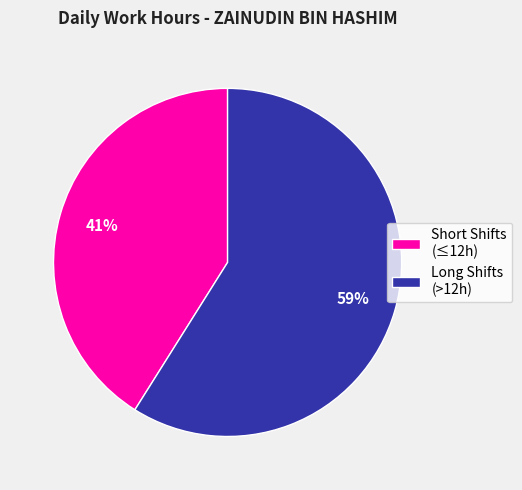

What is the ratio of the value at Long Shifts (>12h) to the value at Short Shifts (≤12h)?

1.4